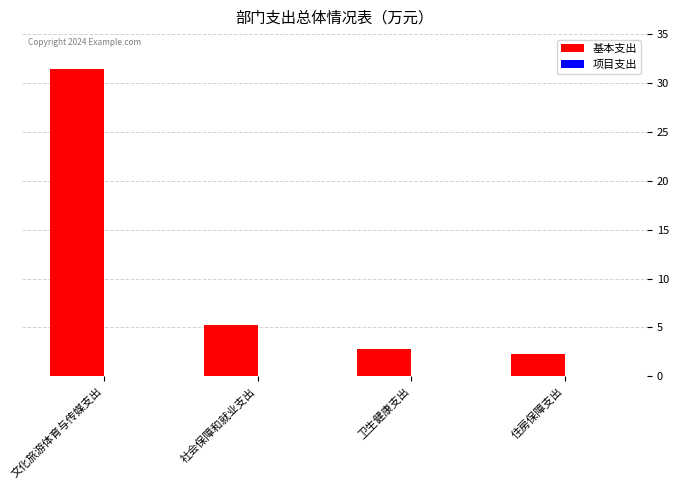

What is the average value?

10.4